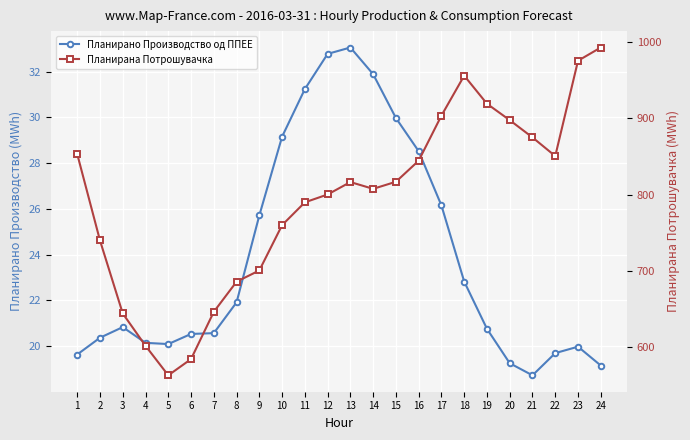

How many data points in Планирана Потрошувачка are above 816?

12